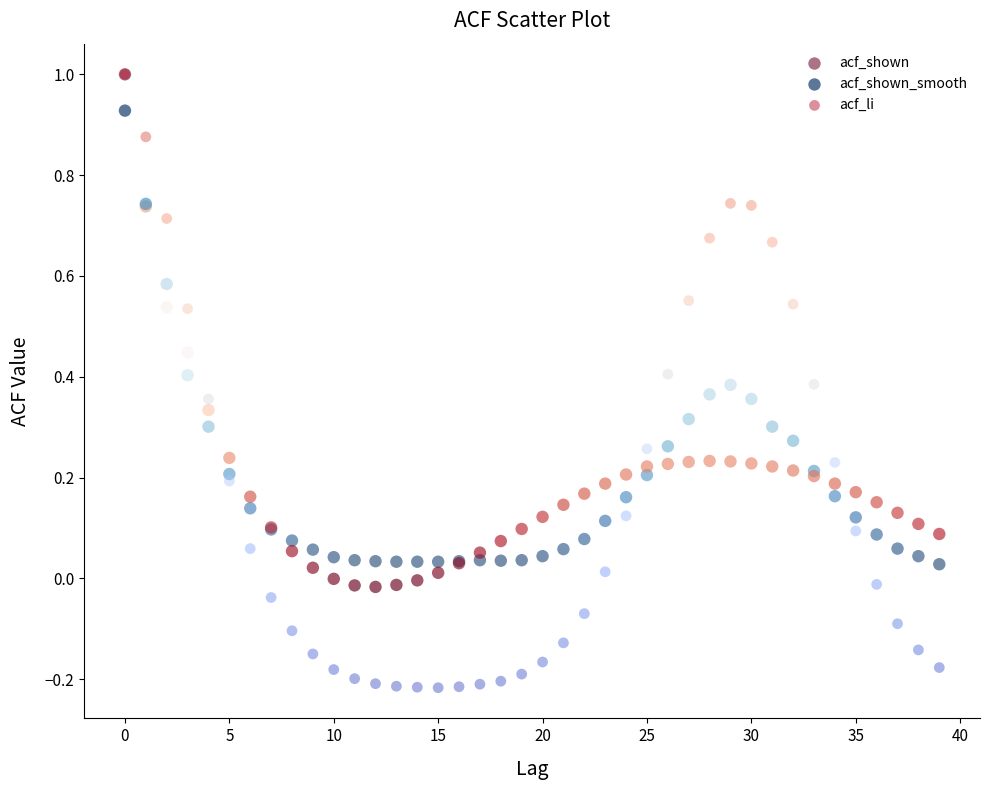

Which series reaches the minimum Y coordinate?

acf_li